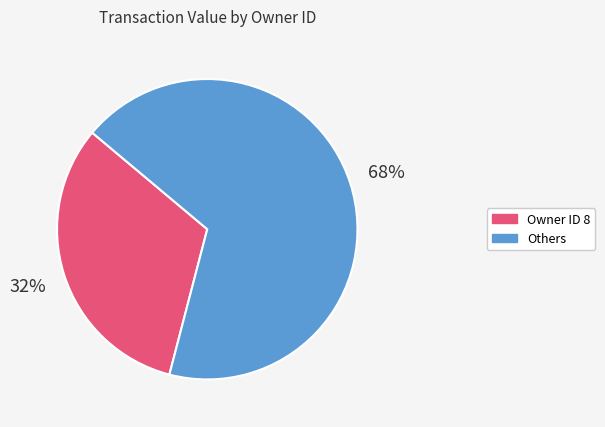

To the nearest percent, what is the average slice percentage?

50%